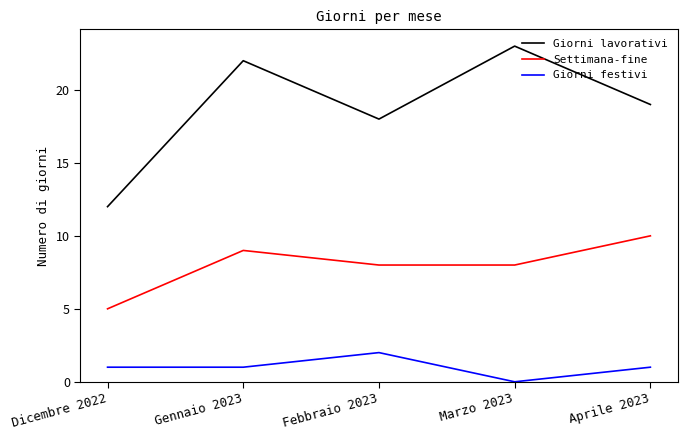

What is the total value across all series at Febbraio 2023?

28